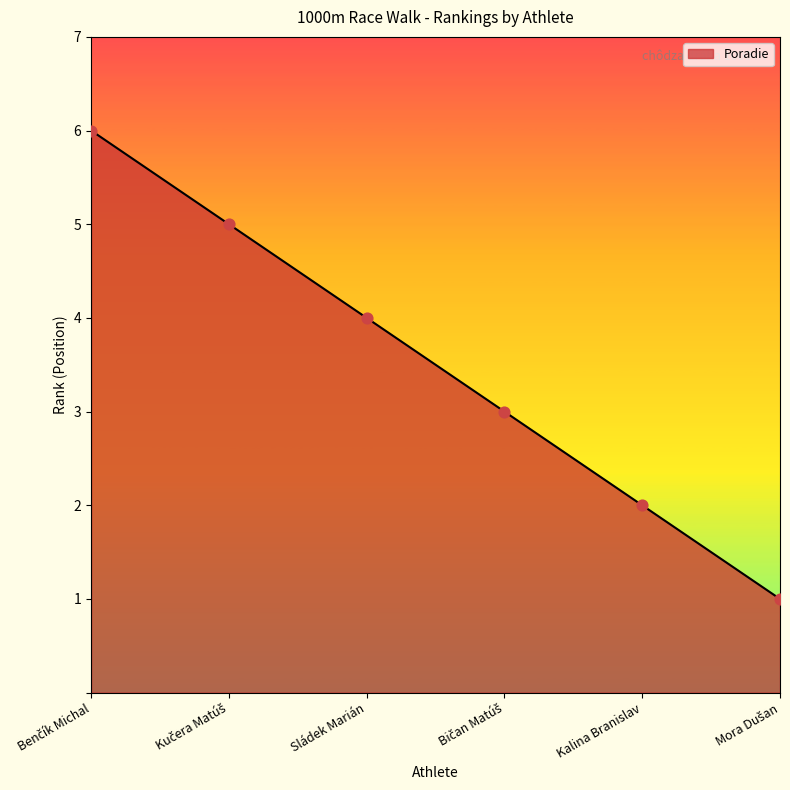

True or false: the data shows 4 at Sládek Marián.

True